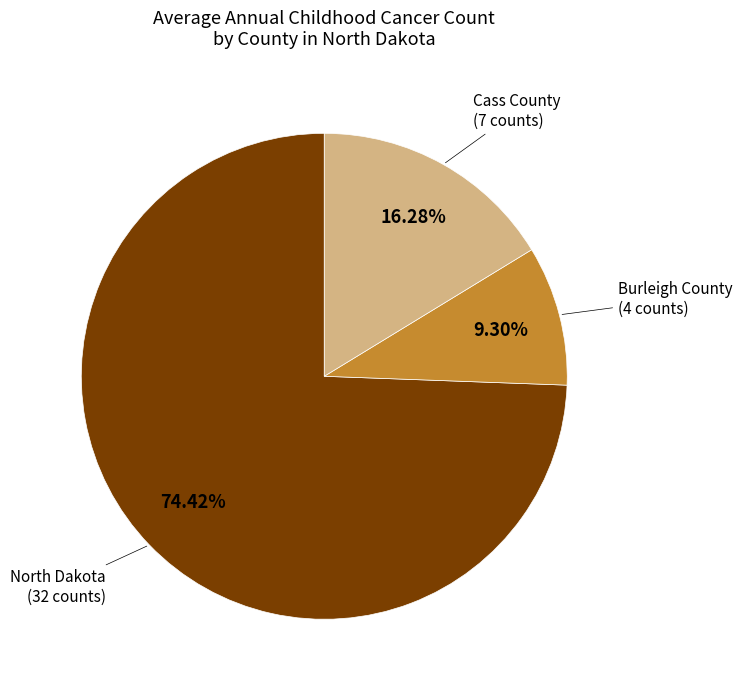

What is the largest slice in the pie chart?

North Dakota